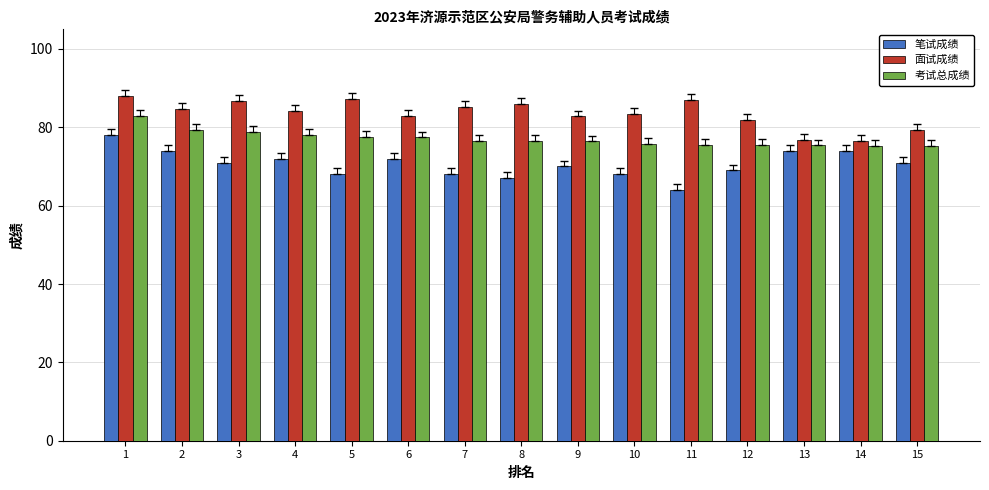

Between 5 and 10, which series saw the biggest shift?

面试成绩